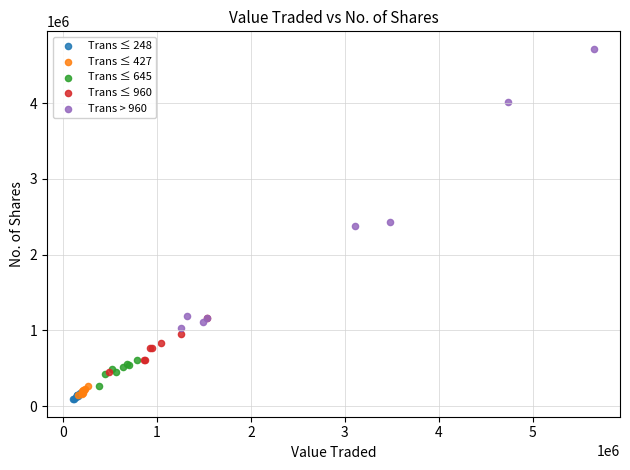

Which series contains the highest Y value?

Trans > 960